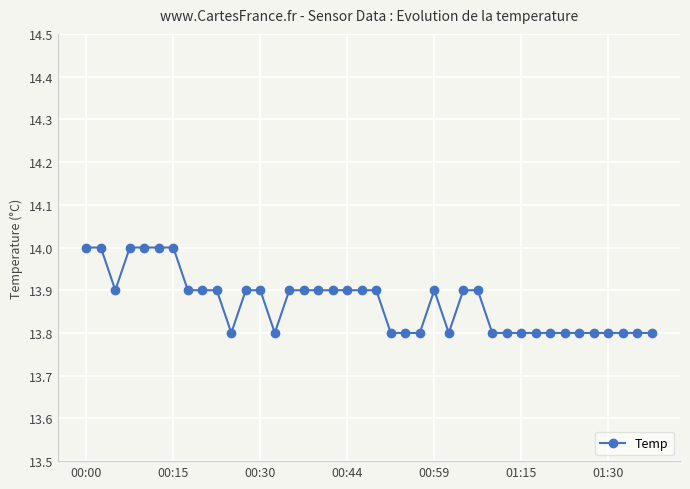

What is the minimum value shown in the chart?

13.8